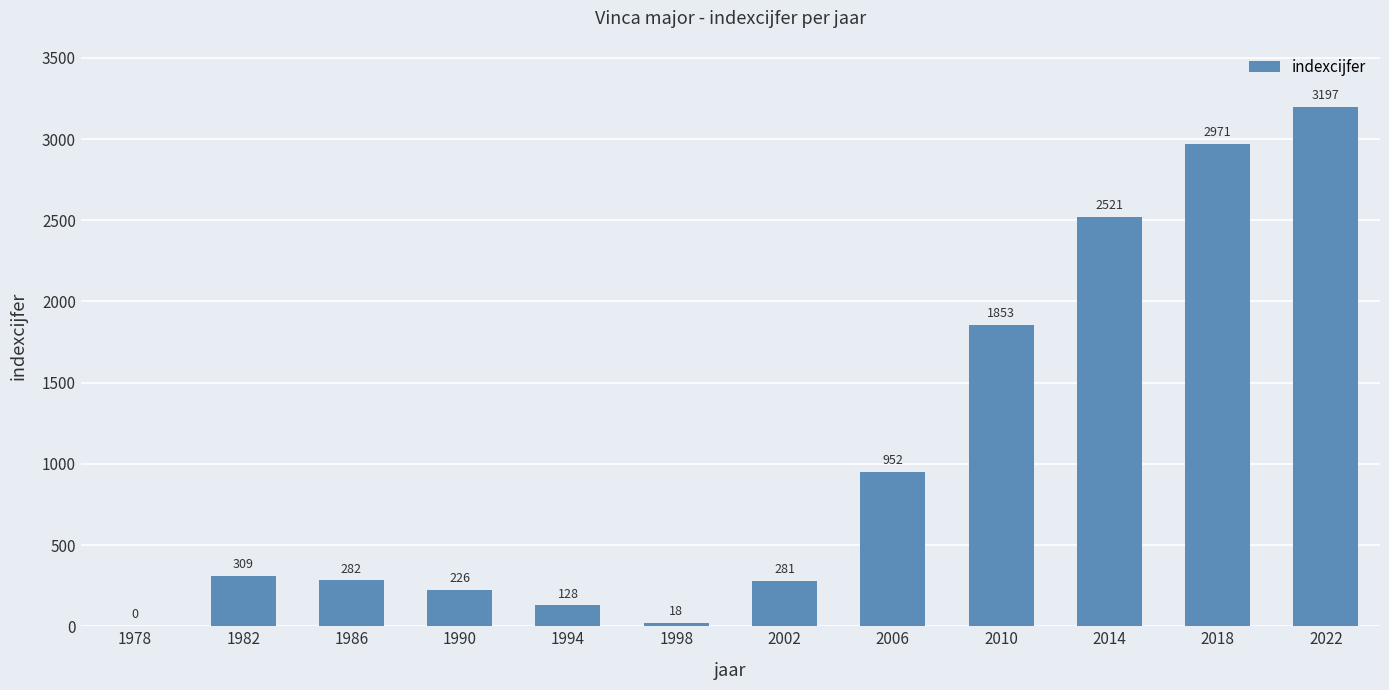

What is the sum of the values at 2002 and 1986?

563